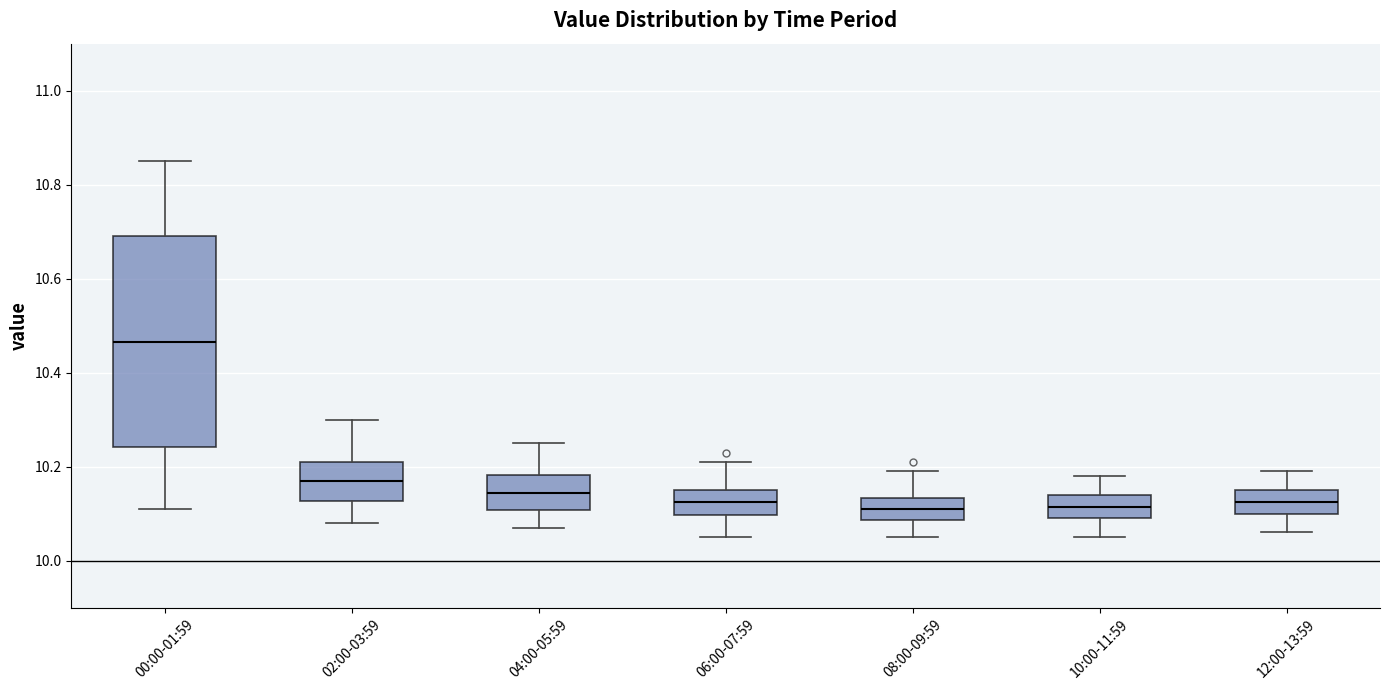

Reading left to right, read every box against the y-axis: the position of its median line, the range the box covers, and the ends of its whiskers. The values are not printed on the chart, so give them approximately, as read against the axis.

00:00-01:59: median 10.46, box 10.24 to 10.70, whiskers 10.12 to 10.86
02:00-03:59: median 10.18, box 10.12 to 10.22, whiskers 10.08 to 10.30
04:00-05:59: median 10.14, box 10.10 to 10.18, whiskers 10.08 to 10.26
06:00-07:59: median 10.12, box 10.10 to 10.16, whiskers 10.06 to 10.22
08:00-09:59: median 10.12, box 10.08 to 10.14, whiskers 10.06 to 10.20
10:00-11:59: median 10.12, box 10.10 to 10.14, whiskers 10.06 to 10.18
12:00-13:59: median 10.12, box 10.10 to 10.16, whiskers 10.06 to 10.20